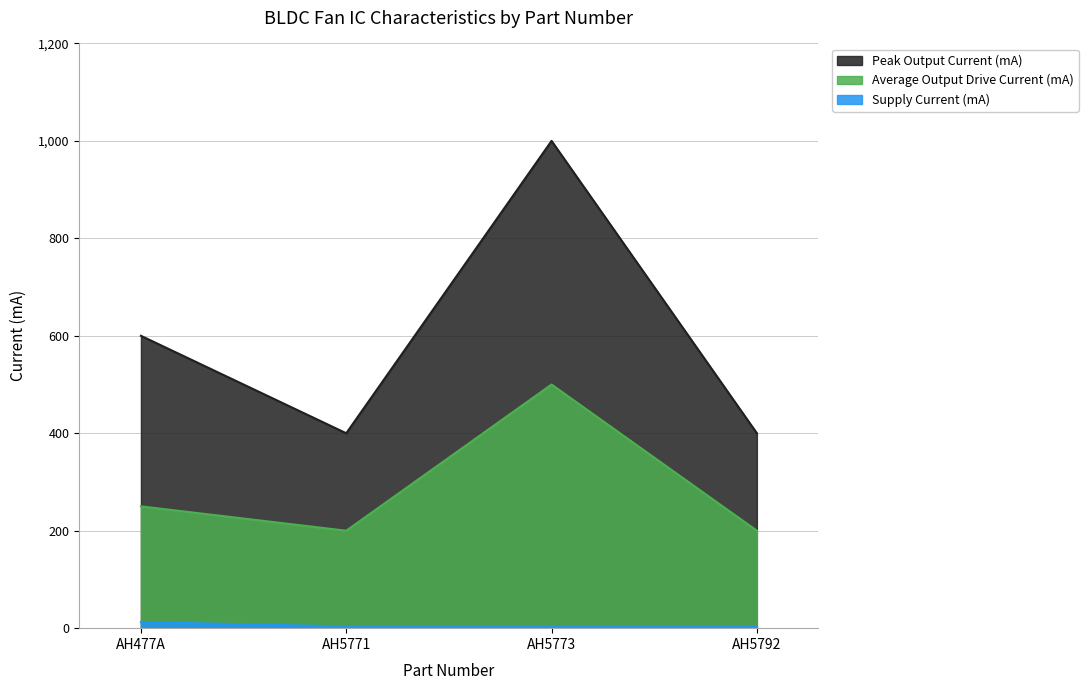

At AH5773, list the series in order from smallest to largest.

Supply Current (mA), Average Output Drive Current (mA), Peak Output Current (mA)